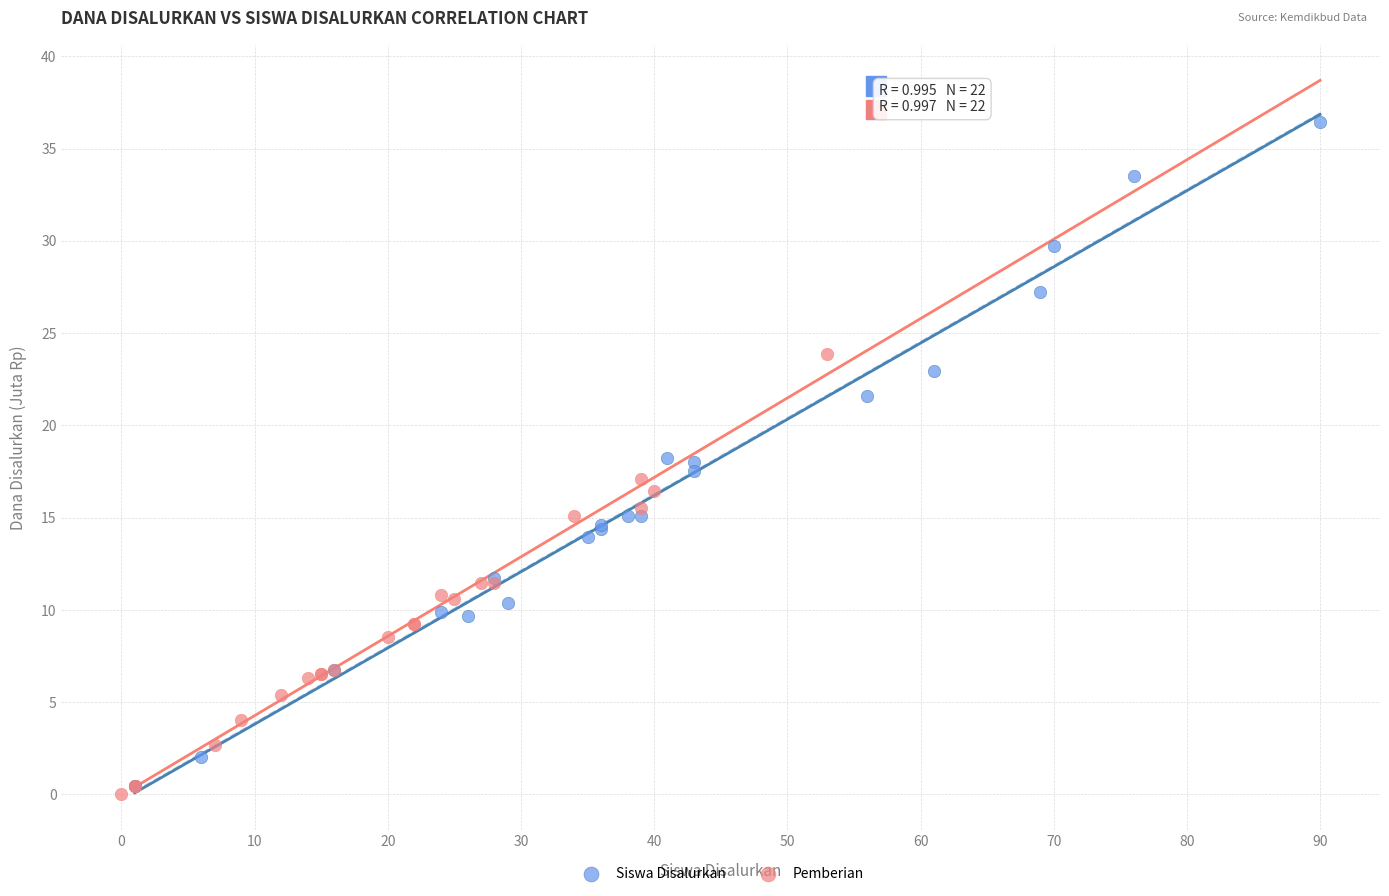

Which series has the largest Y range (max minus min)?

Siswa Disalurkan